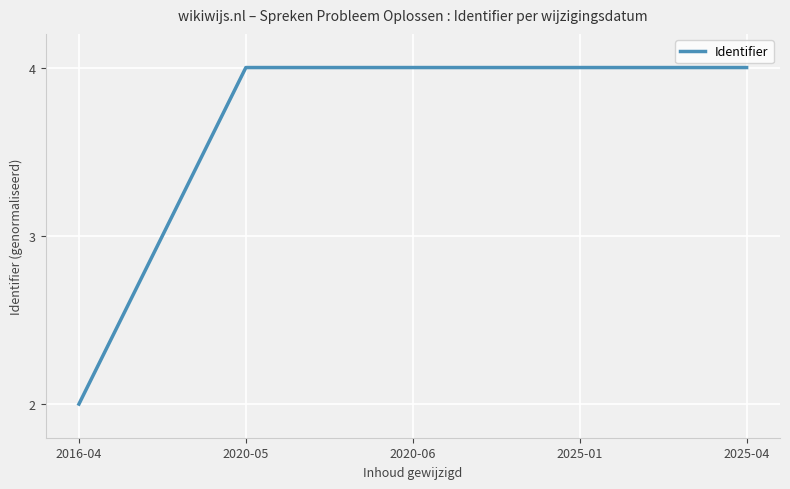

Which has a higher value, 2016-04 or 2020-05?

2020-05